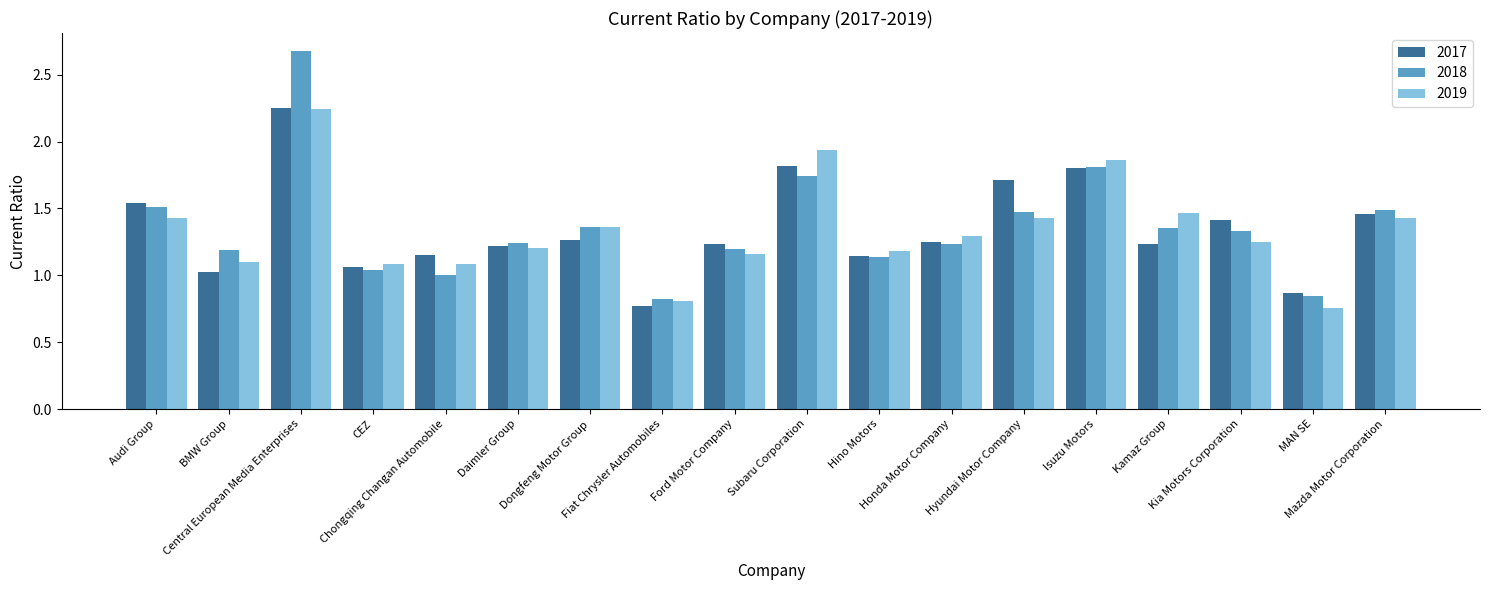

At how many categories does at least one series exceed 0?

18